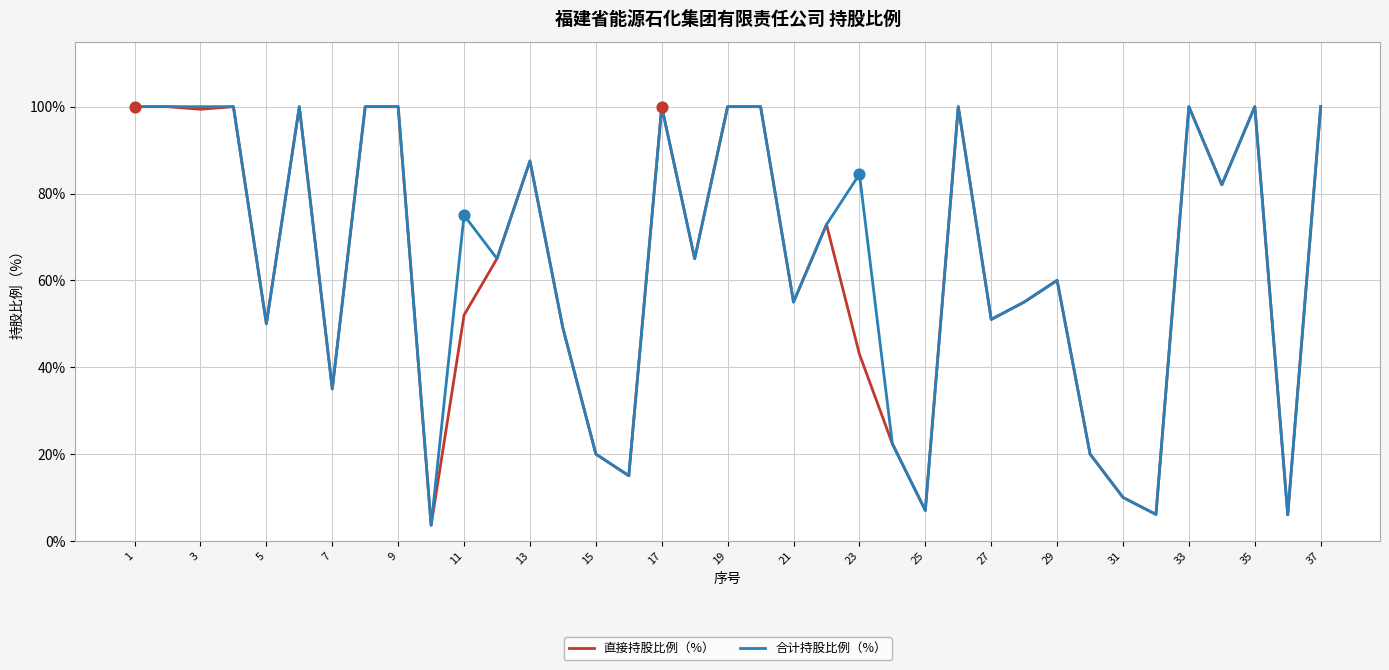

Which series has the largest total across all categories?

合计持股比例（%）